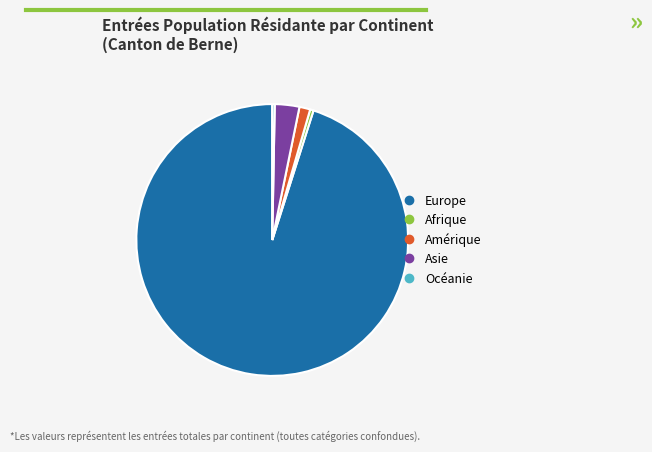

Is there a majority slice in this chart?

Yes